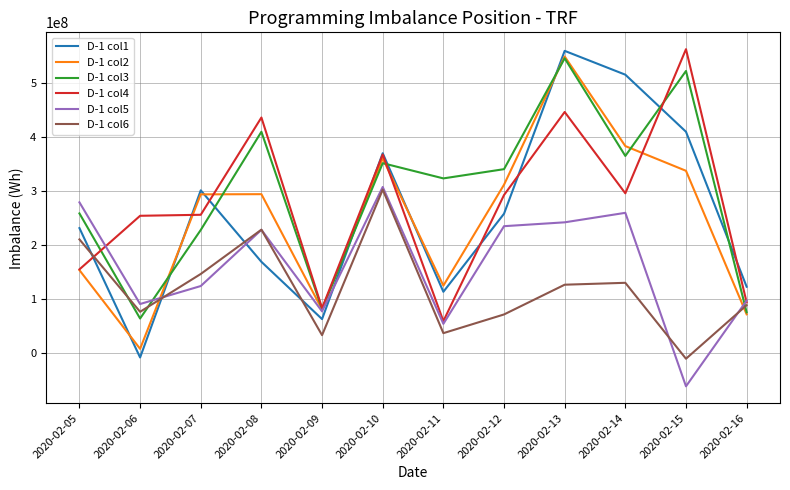

The value of D-1 col1 at 2020-02-12 is 418212986. True or false?

False